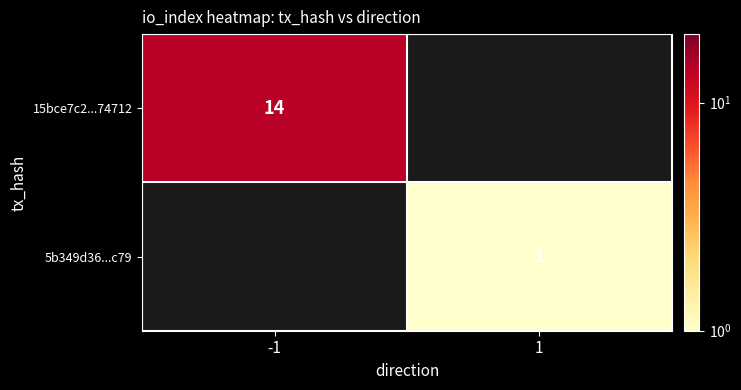

True or false: 15bce7c2...74712 has a value of 14 at -1.

True